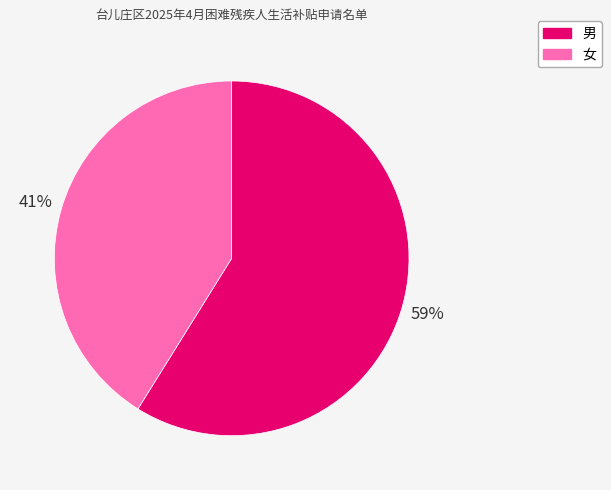

Which slice is the smallest?

女